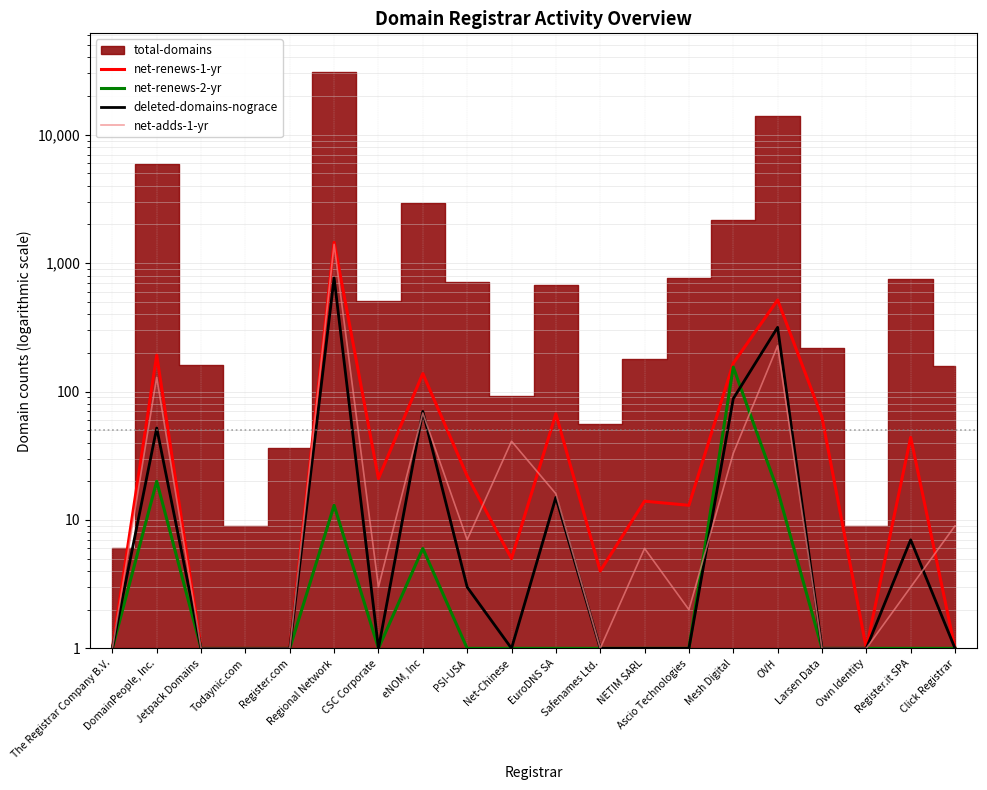

After their last crossing, which series has the higher values: deleted-domains-nograce or net-renews-2-yr?

deleted-domains-nograce